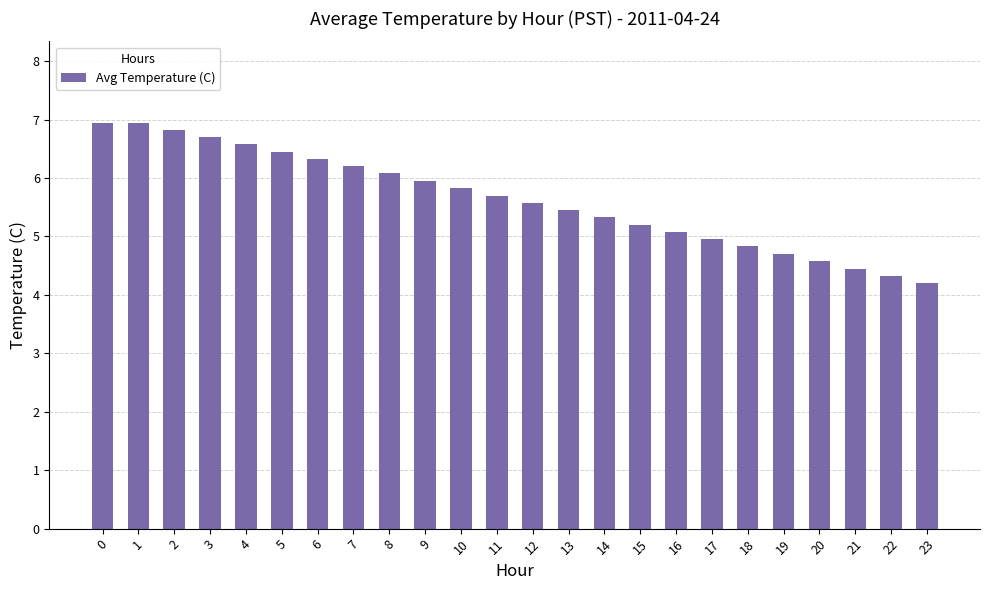

What is the difference between the values at 21 and 5?

2.0